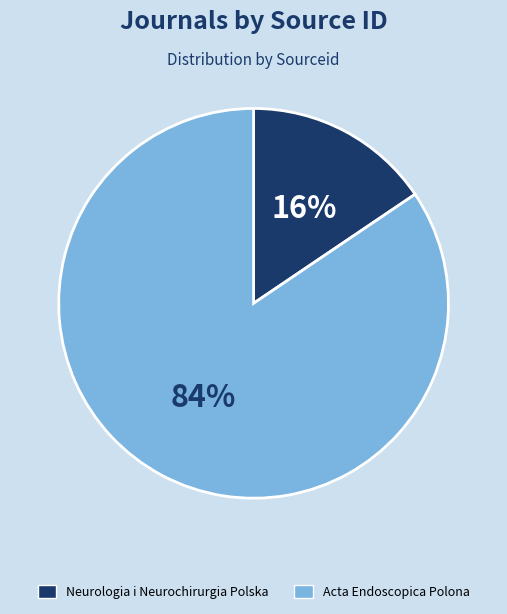

Rank the categories by value from lowest to highest.

Neurologia i Neurochirurgia Polska, Acta Endoscopica Polona